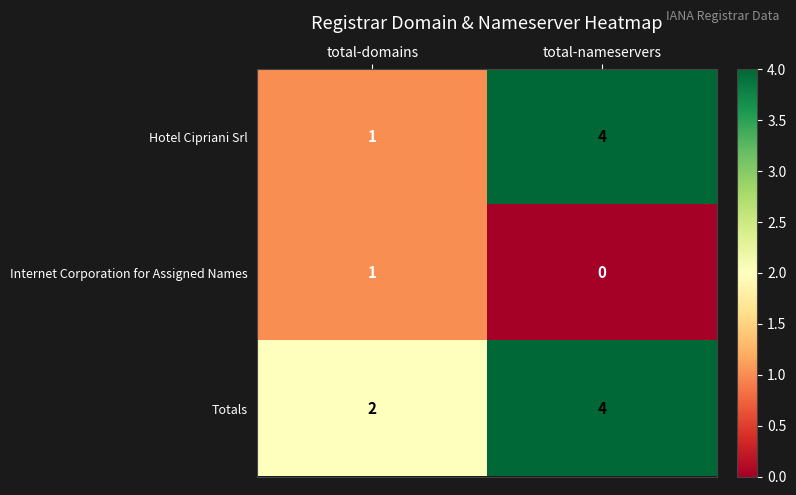

Rank the series by their average value, from highest to lowest.

Totals, Hotel Cipriani Srl, Internet Corporation for Assigned Names